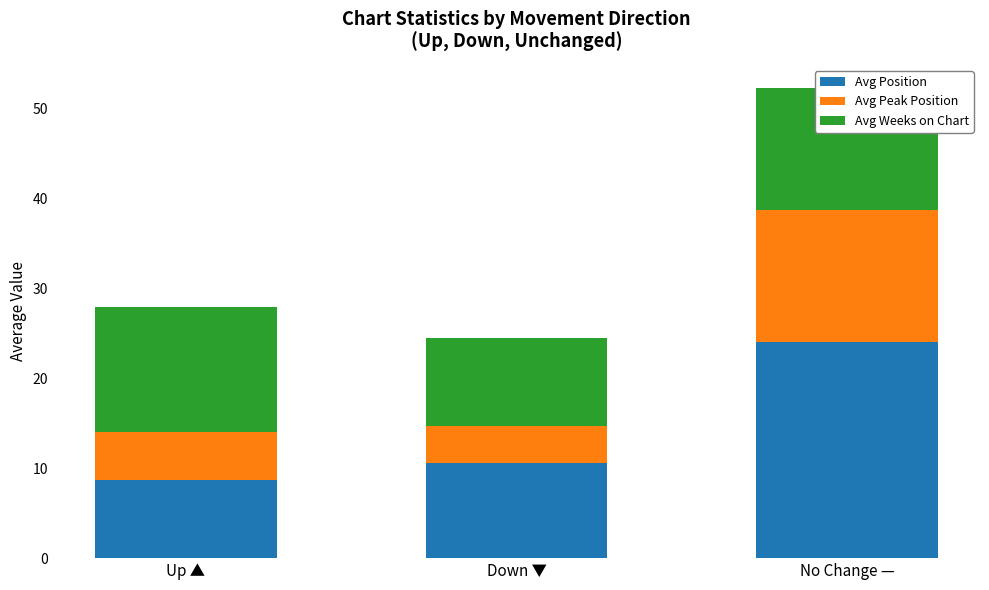

Is it true that Avg Position equals 4.3 at Up ▲?

False